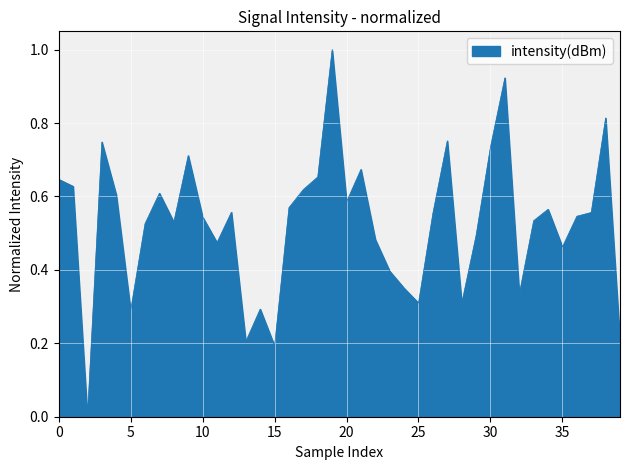

Does the chart display data point markers on the line(s)?

No